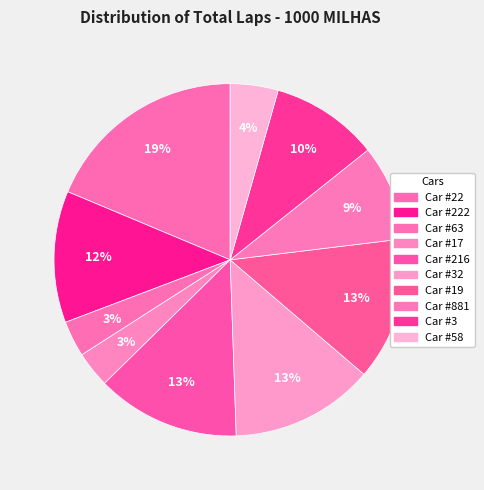

Which slice is the largest?

22